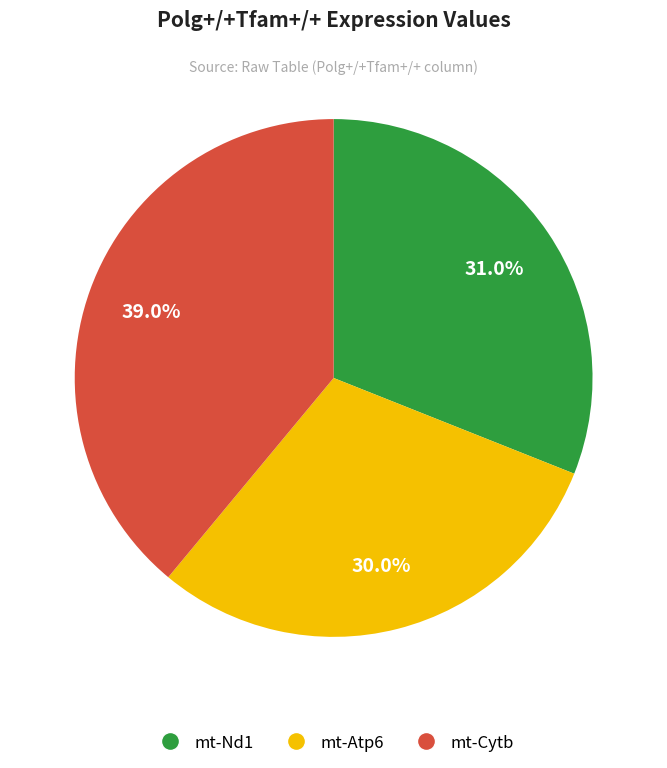

Which category has the smallest portion of the pie?

mt-Atp6